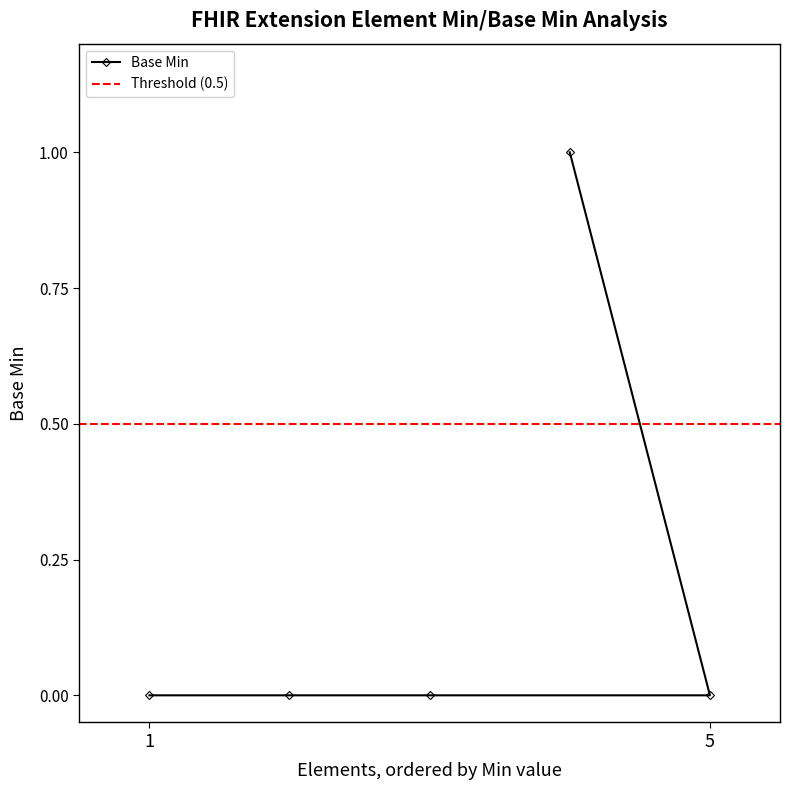

What is the maximum value shown in the chart?

1